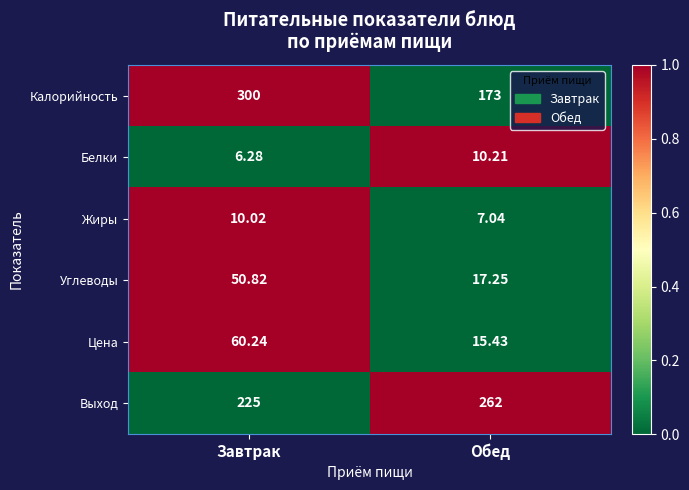

Which series has the largest total across all categories?

Выход